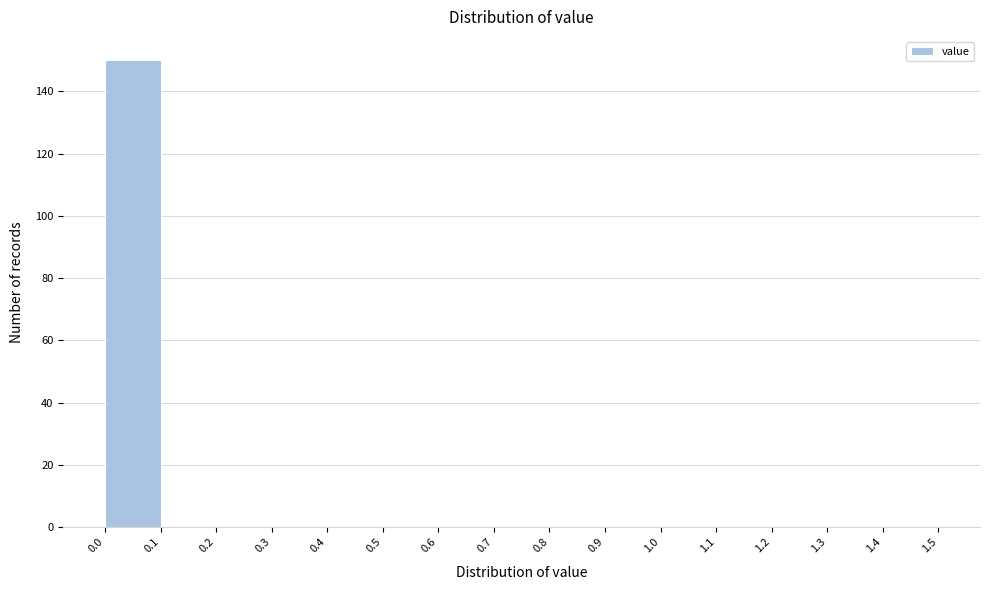

Over which range of the x-axis is the bar tallest?

0.0 to 0.1